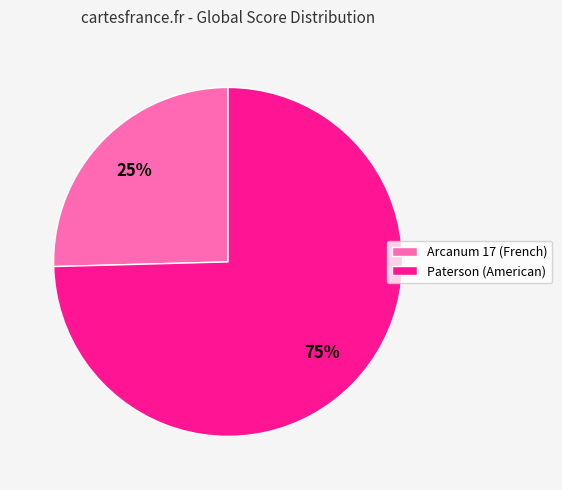

Rank the categories by value from highest to lowest.

Paterson (American), Arcanum 17 (French)